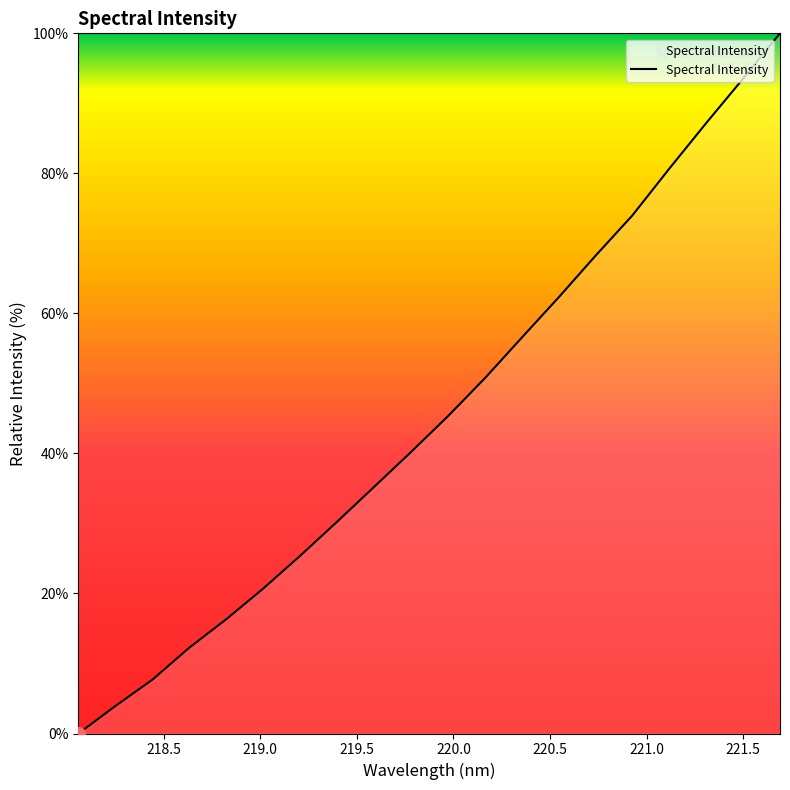

How many lines are shown in the chart?

1